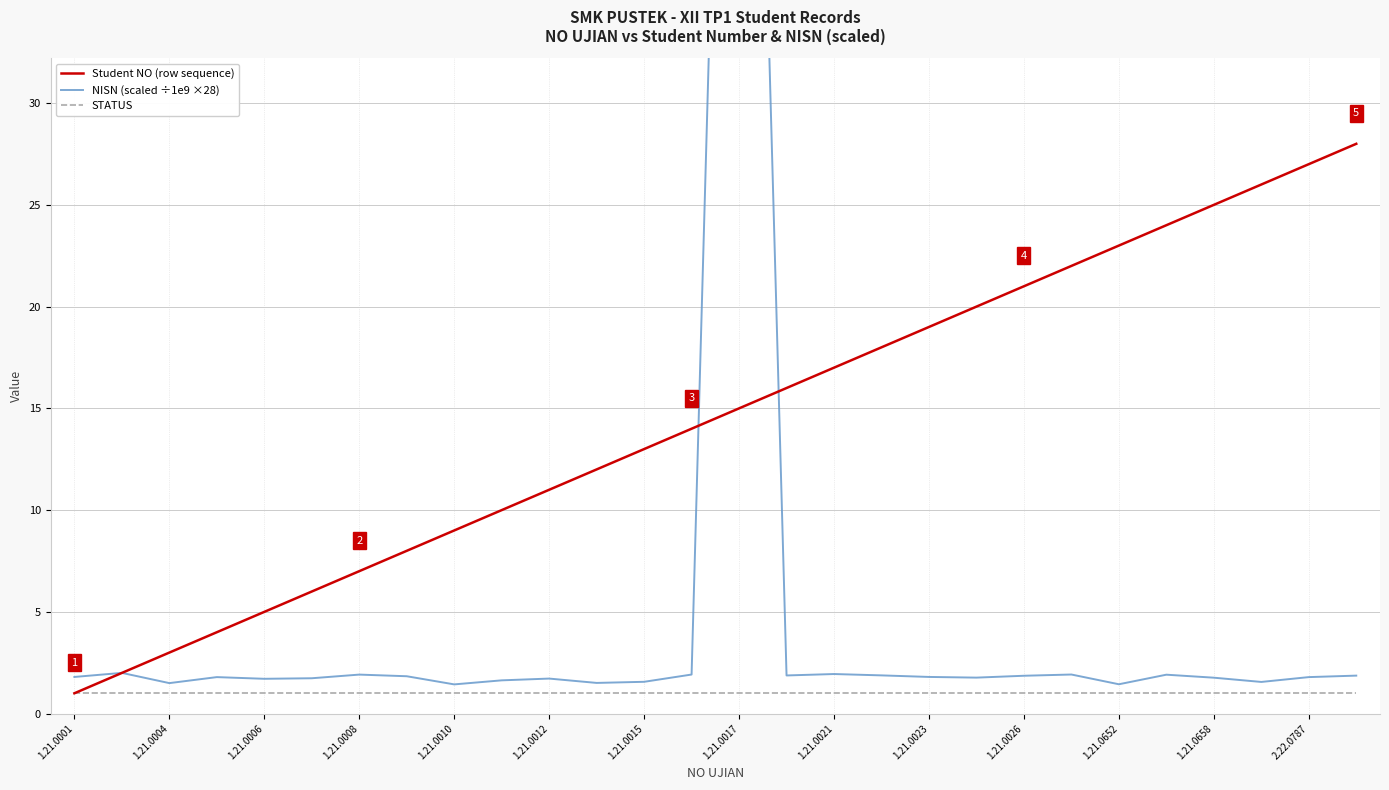

List the series in order of their peak value, lowest first.

STATUS, Student NO (row sequence), NISN (scaled ÷1e9 ×28)